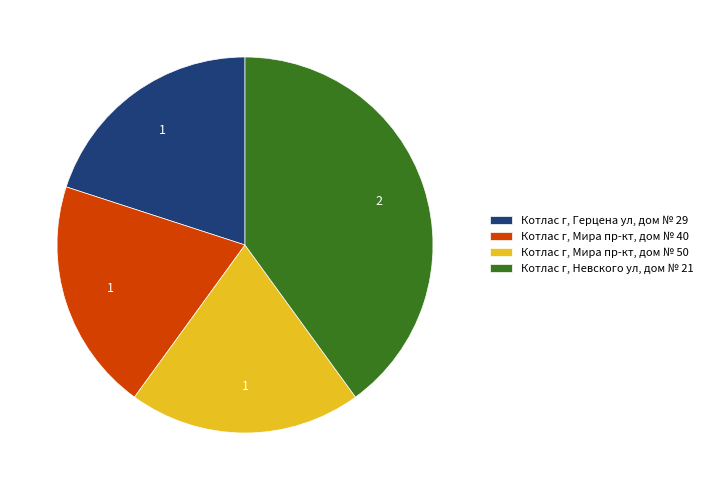

Is the sum of Котлас г, Мира пр-кт, дом № 40 and Котлас г, Мира пр-кт, дом № 50 greater than half?

No